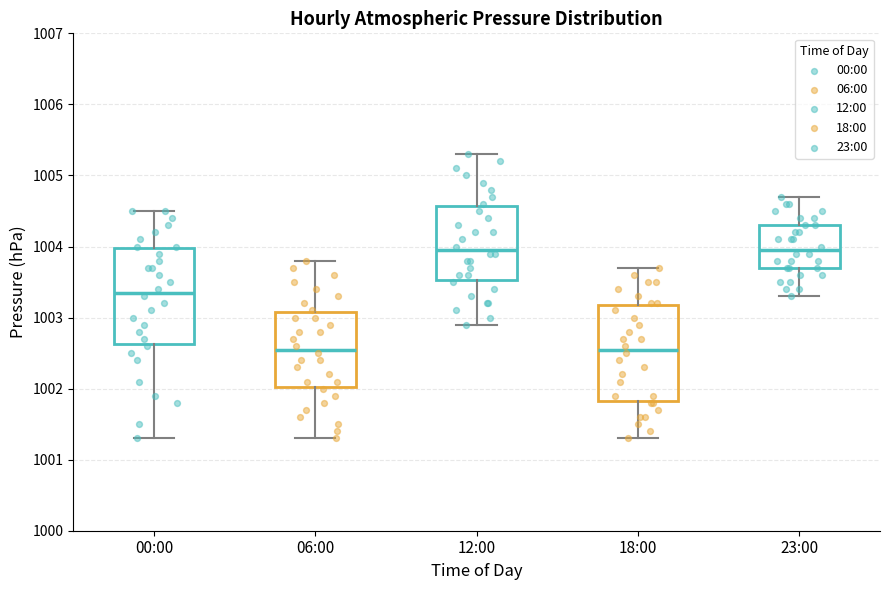

Reading left to right, read every box against the y-axis: the position of its median line, the range the box covers, and the ends of its whiskers. The values are not printed on the chart, so give them approximately, as read against the axis.

00:00: median 1003.4, box 1002.6 to 1004.0, whiskers 1001.3 to 1004.5
06:00: median 1002.6, box 1002.0 to 1003.1, whiskers 1001.3 to 1003.8
12:00: median 1004.0, box 1003.5 to 1004.6, whiskers 1002.9 to 1005.3
18:00: median 1002.6, box 1001.8 to 1003.2, whiskers 1001.3 to 1003.7
23:00: median 1004.0, box 1003.7 to 1004.3, whiskers 1003.3 to 1004.7